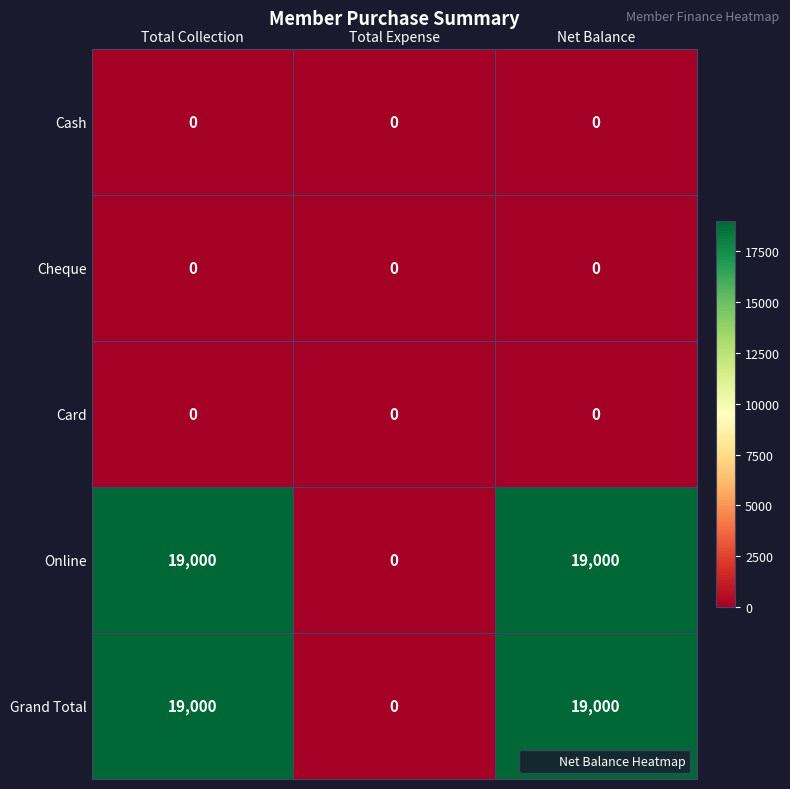

What is the sum of all Grand Total values?

38000